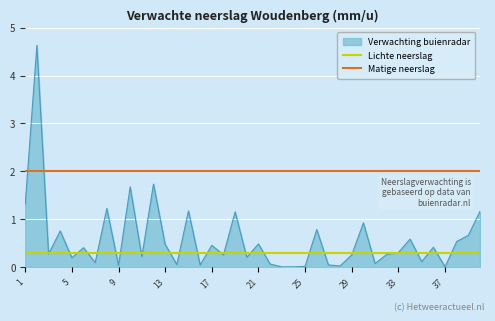

Which series has the largest range (max minus min)?

Verwachting buienradar